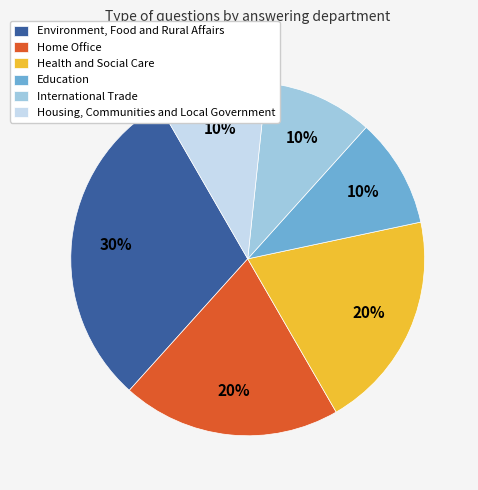

The Education slice represents 19% of the pie. True or false?

False